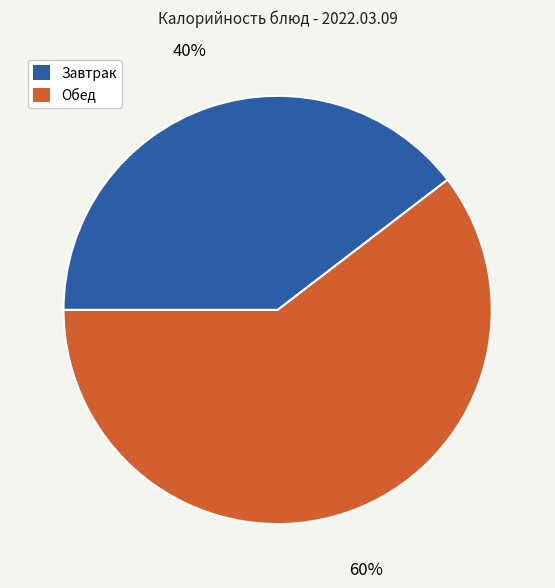

Is there a majority slice in this chart?

Yes